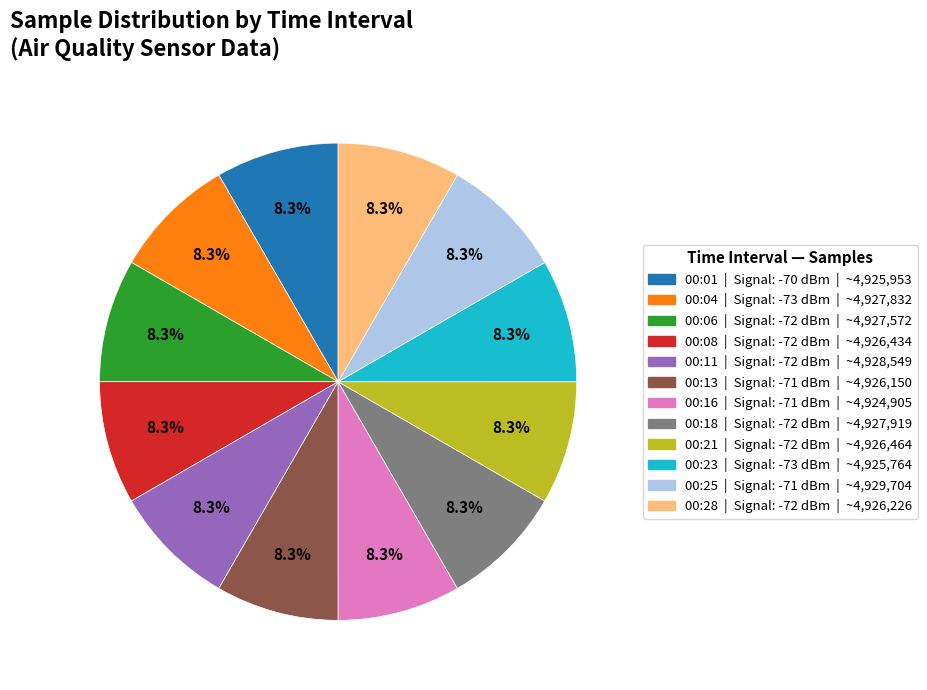

What is the ratio of the value at 00:25 to the value at 00:16?

1.0